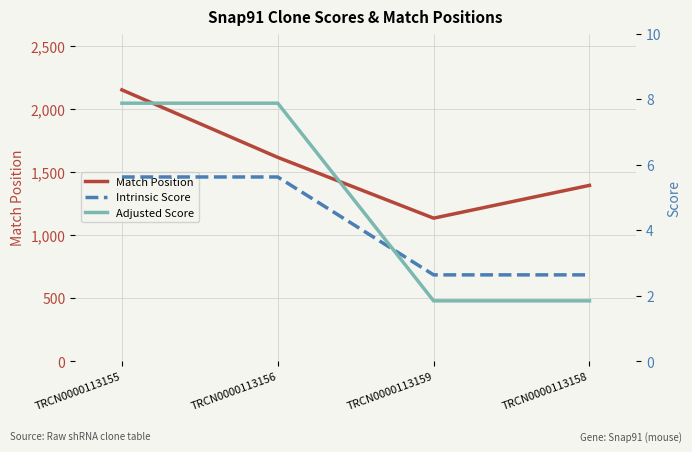

Which series has the widest spread of values?

Match Position